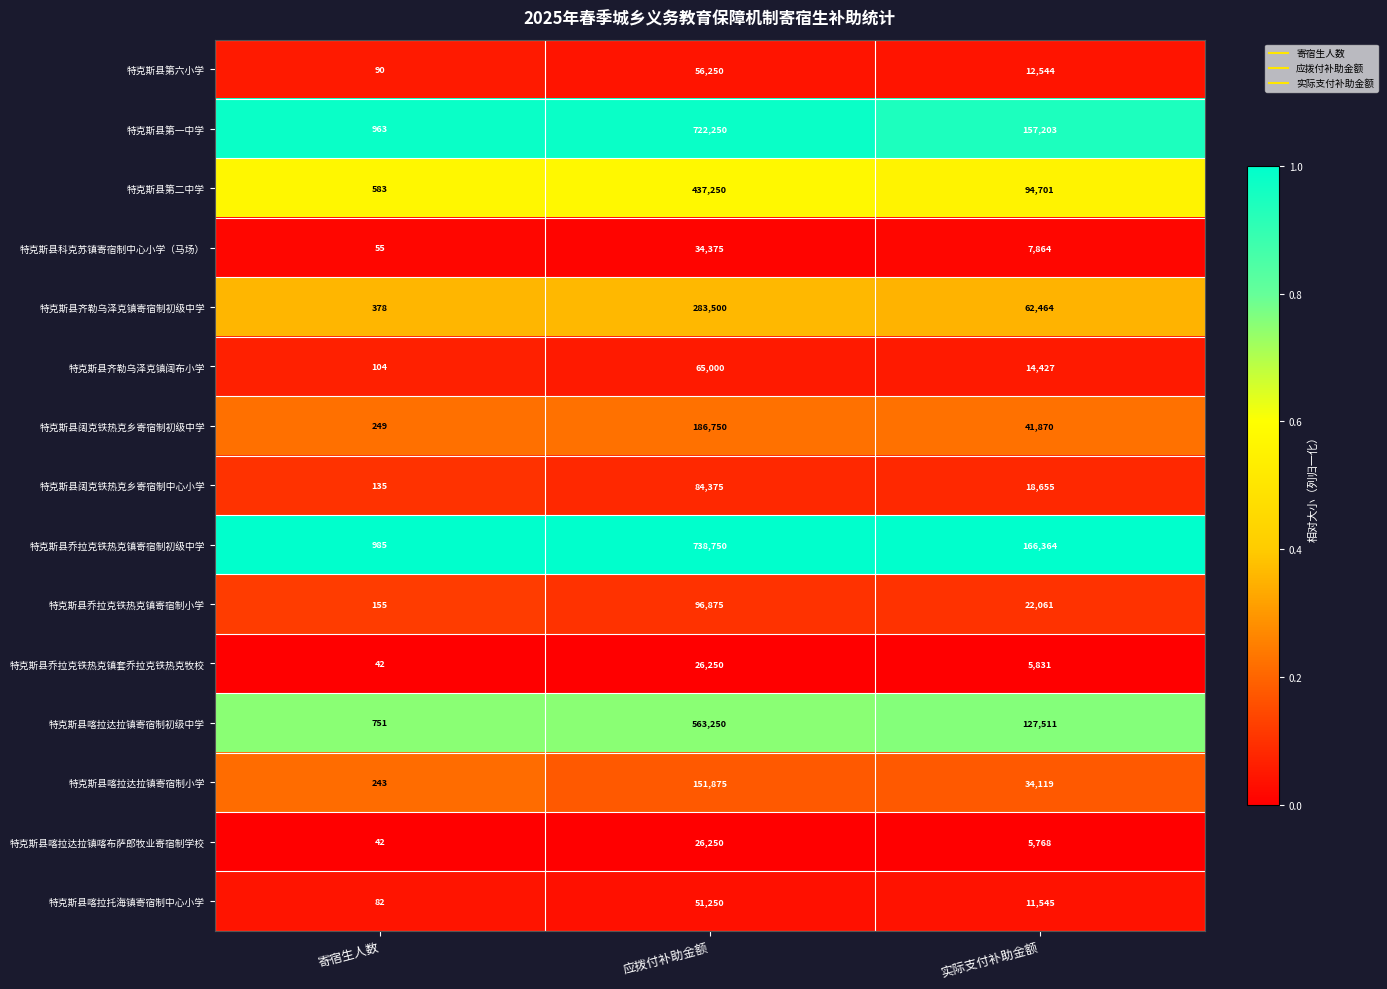

Rank the categories by 特克斯县齐勒乌泽克镇阔布小学 value from highest to lowest.

应拨付补助金额, 实际支付补助金额, 寄宿生人数